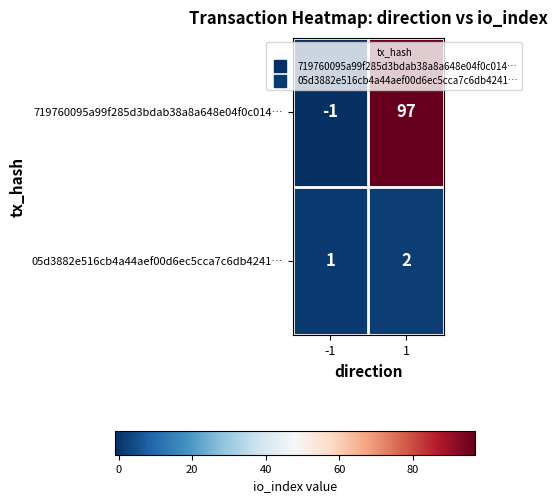

What is the approximate value of 719760095a99f285d3bdab38a8a648e04f0c014… at 1, to the nearest 5?

95